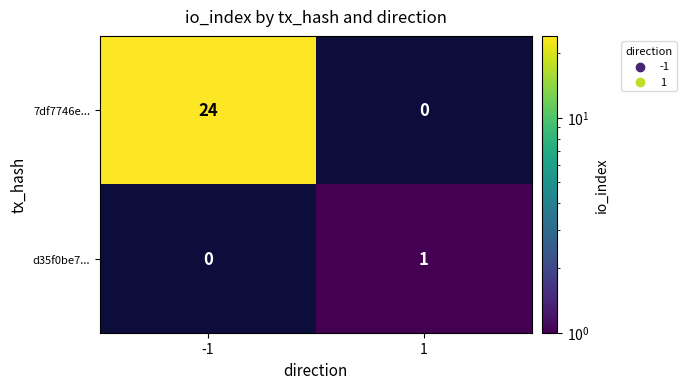

Which series has the largest total across all categories?

7df7746e...